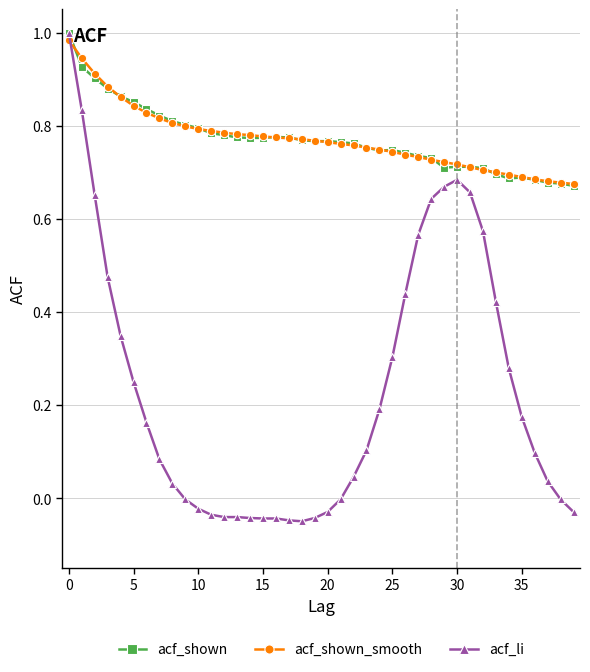

Which series has the largest range (max minus min)?

acf_li